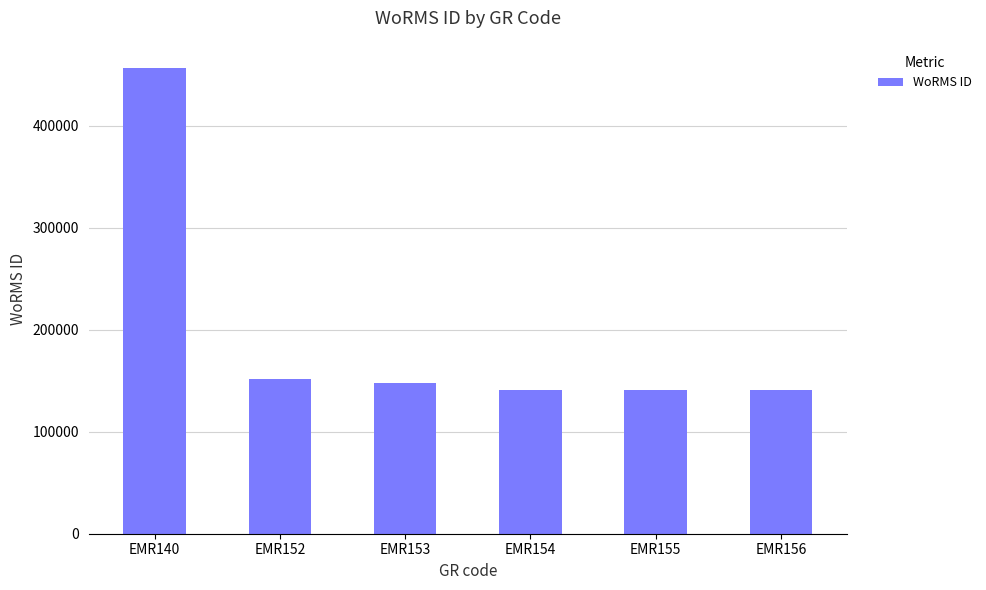

How many values are below 147459?

3